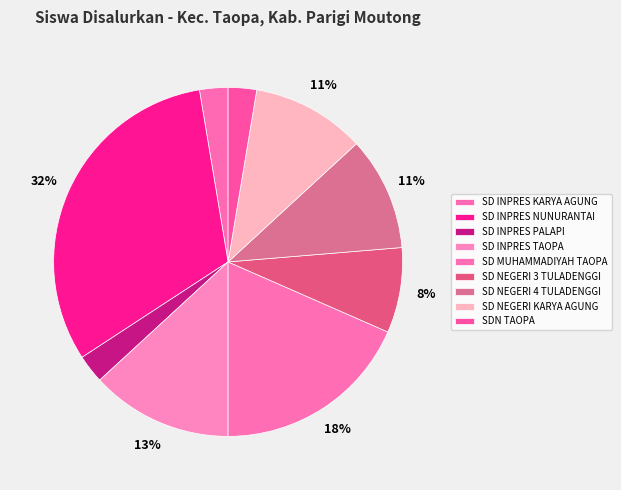

Which has a higher value, SD INPRES PALAPI or SD INPRES NUNURANTAI?

SD INPRES NUNURANTAI